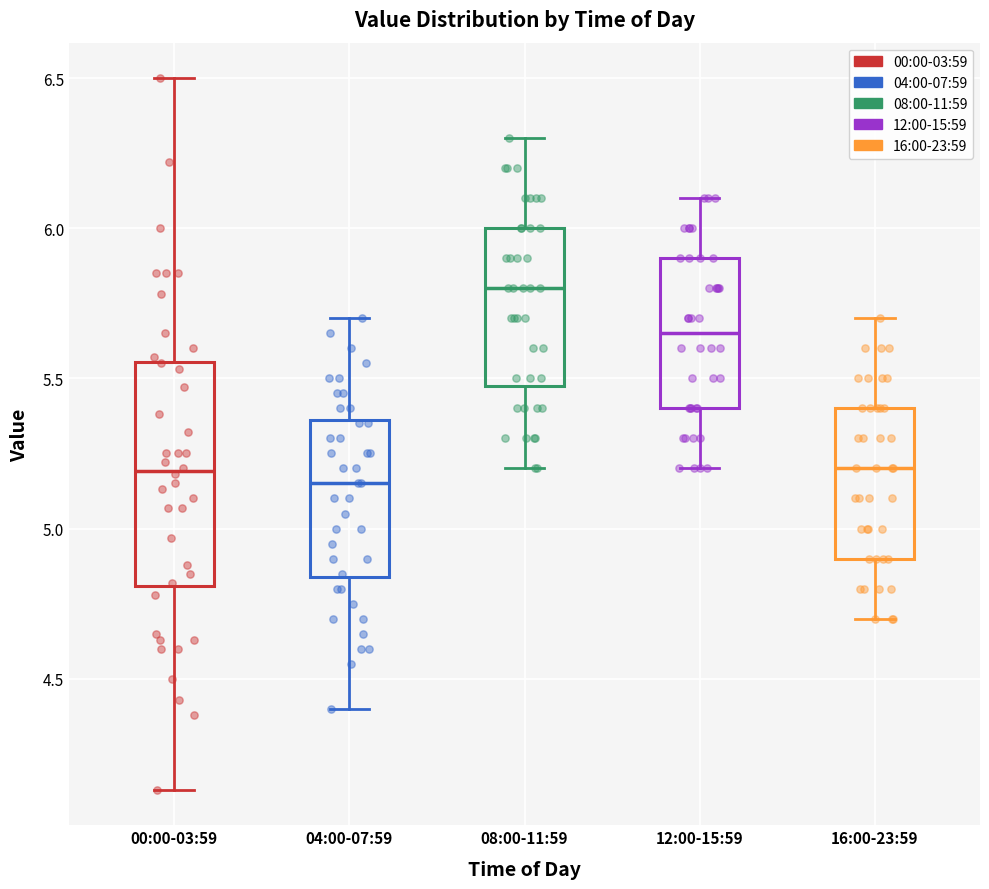

Which box is the tallest, from its lower edge to its upper edge?

00:00-03:59